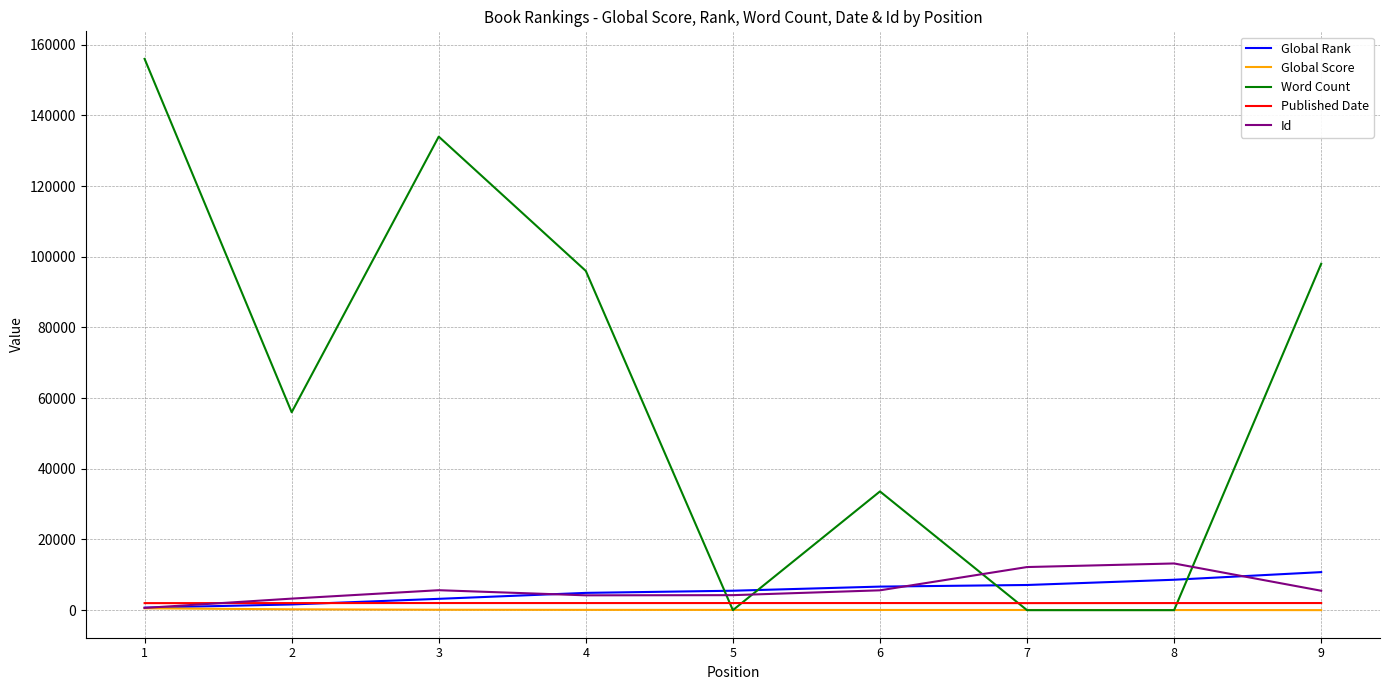

What is the sum of all Published Date values?

18062